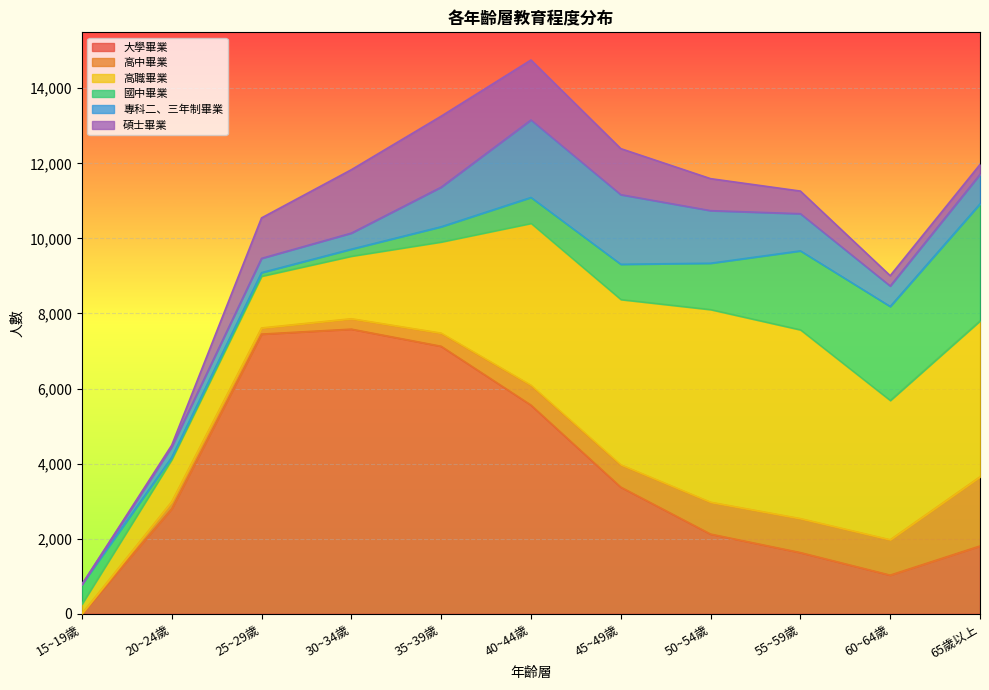

How many data points in 國中畢業 are less than 689?

5